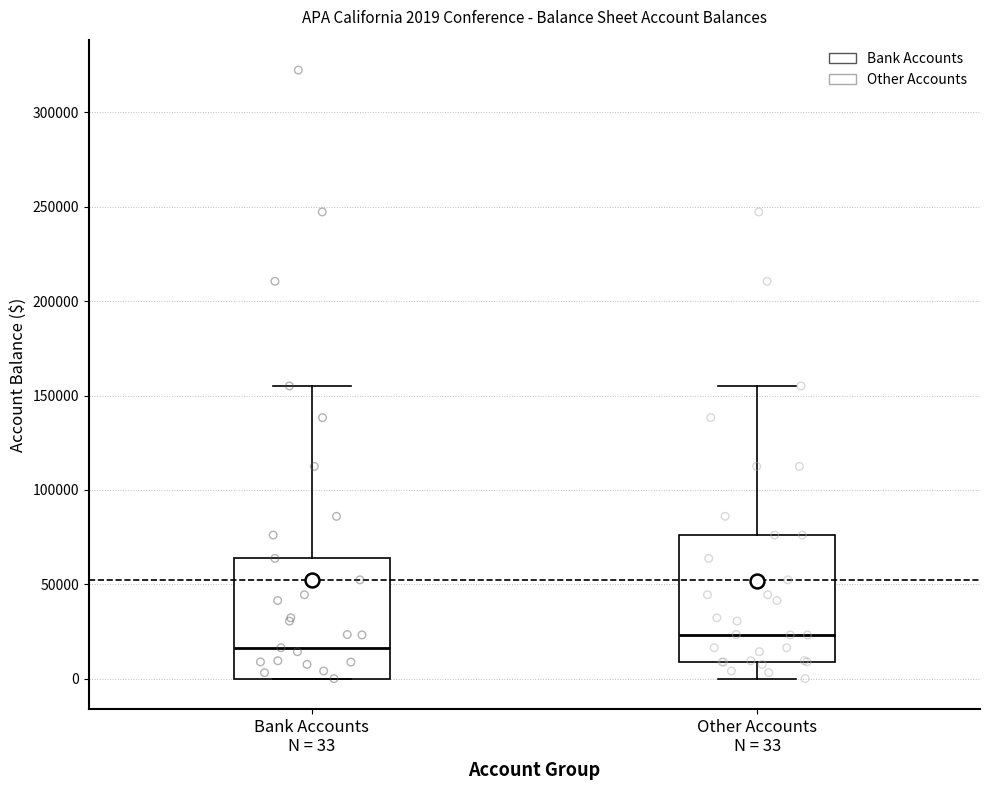

Which box has the highest median line?

Other Accounts N = 33